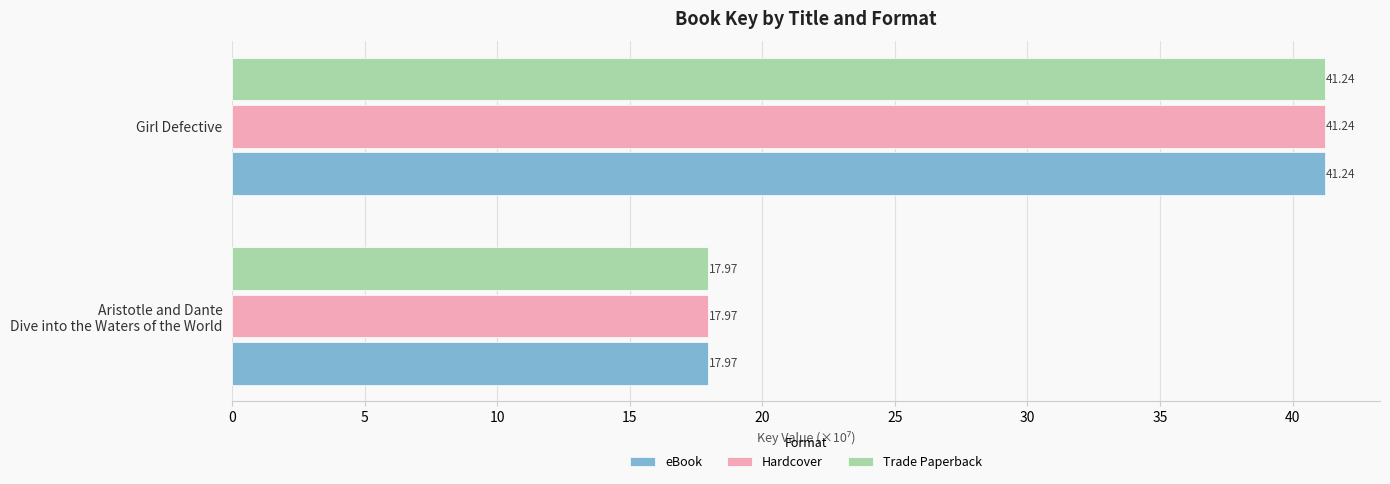

What is the greatest value displayed?

41.2